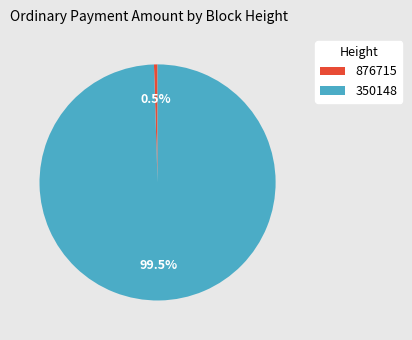

What percentage is NOT represented by 876715?

99.5%